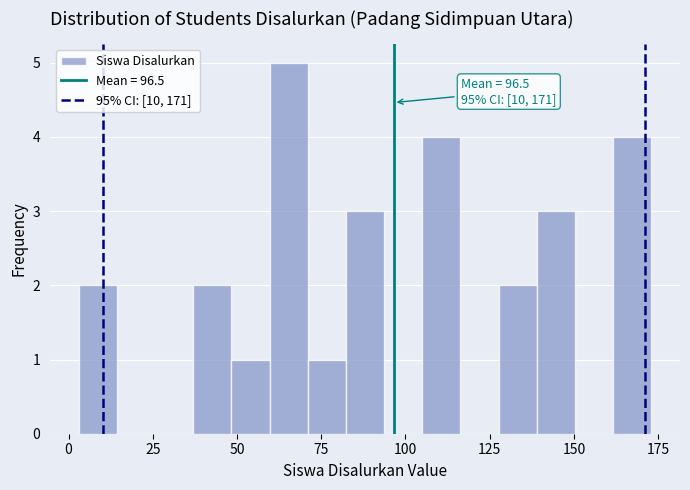

Around what value on the x-axis is the tallest bar? Give the approximate position of its centre, as read against the axis.

65